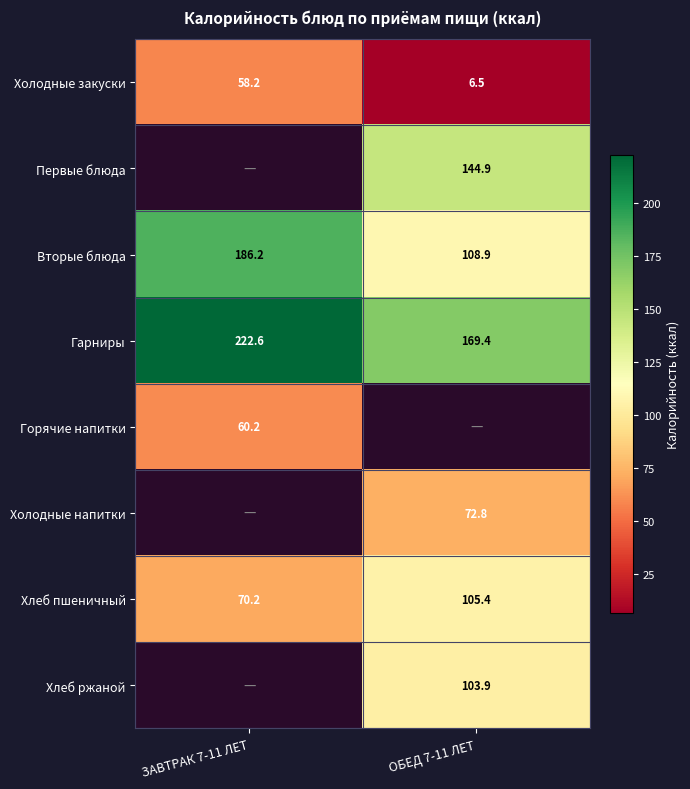

Is the value of Холодные закуски at ОБЕД 7-11 ЛЕТ greater than the value of Вторые блюда at ЗАВТРАК 7-11 ЛЕТ?

No